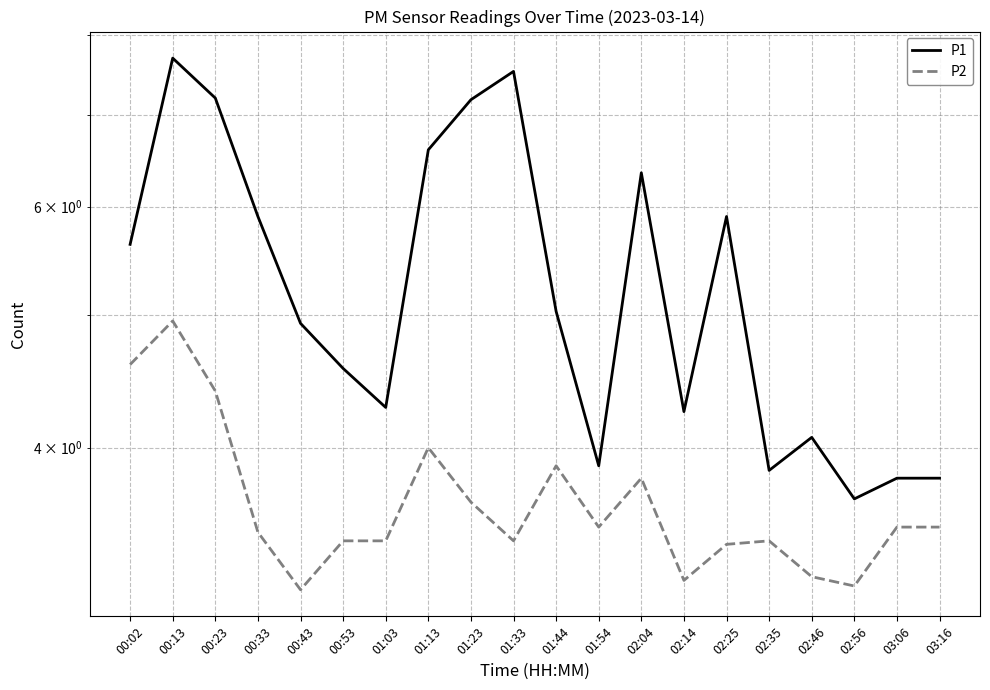

How many interior local peaks does the P1 series have?

5